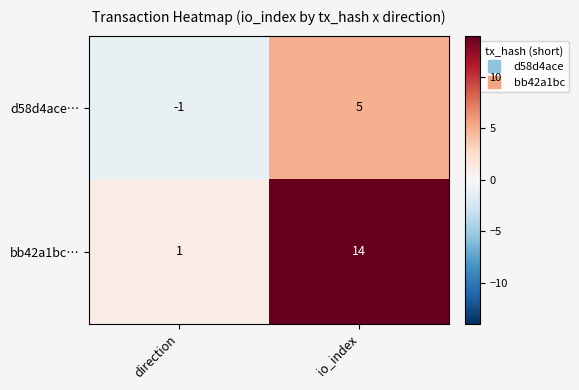

List the series in order of their overall mean, lowest first.

d58d4ace…, bb42a1bc…